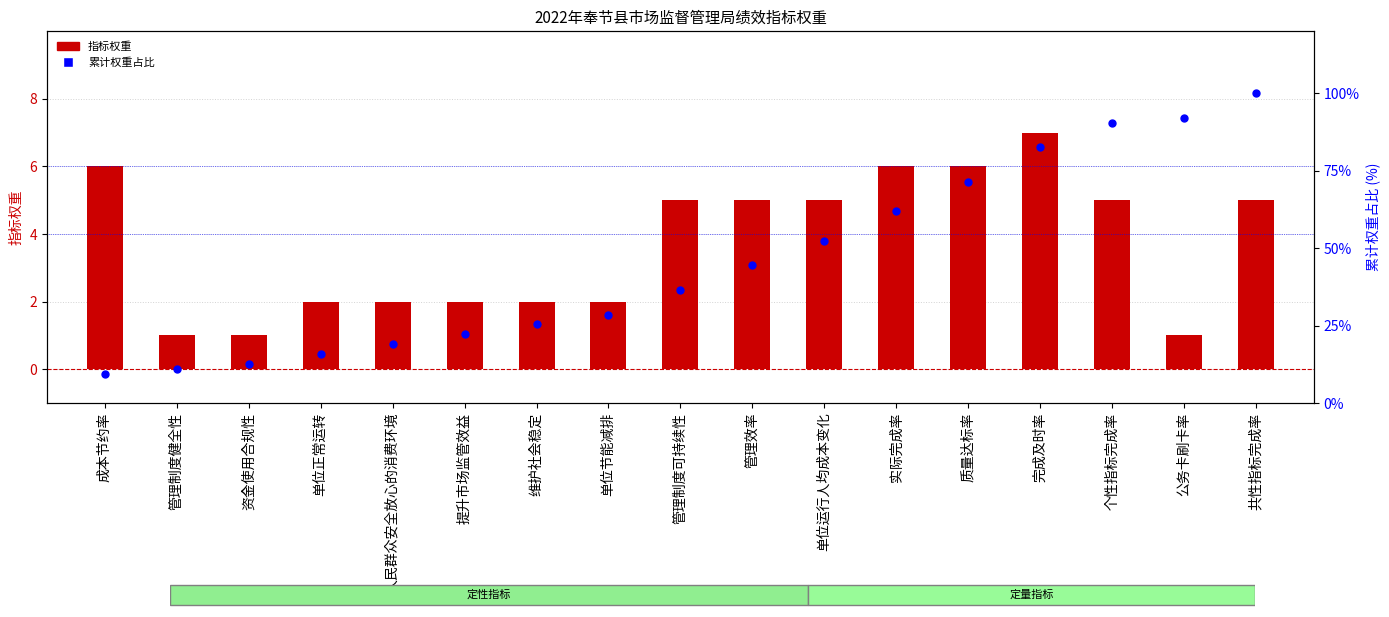

What is the total value across all series at 单位节能减排?

30.6